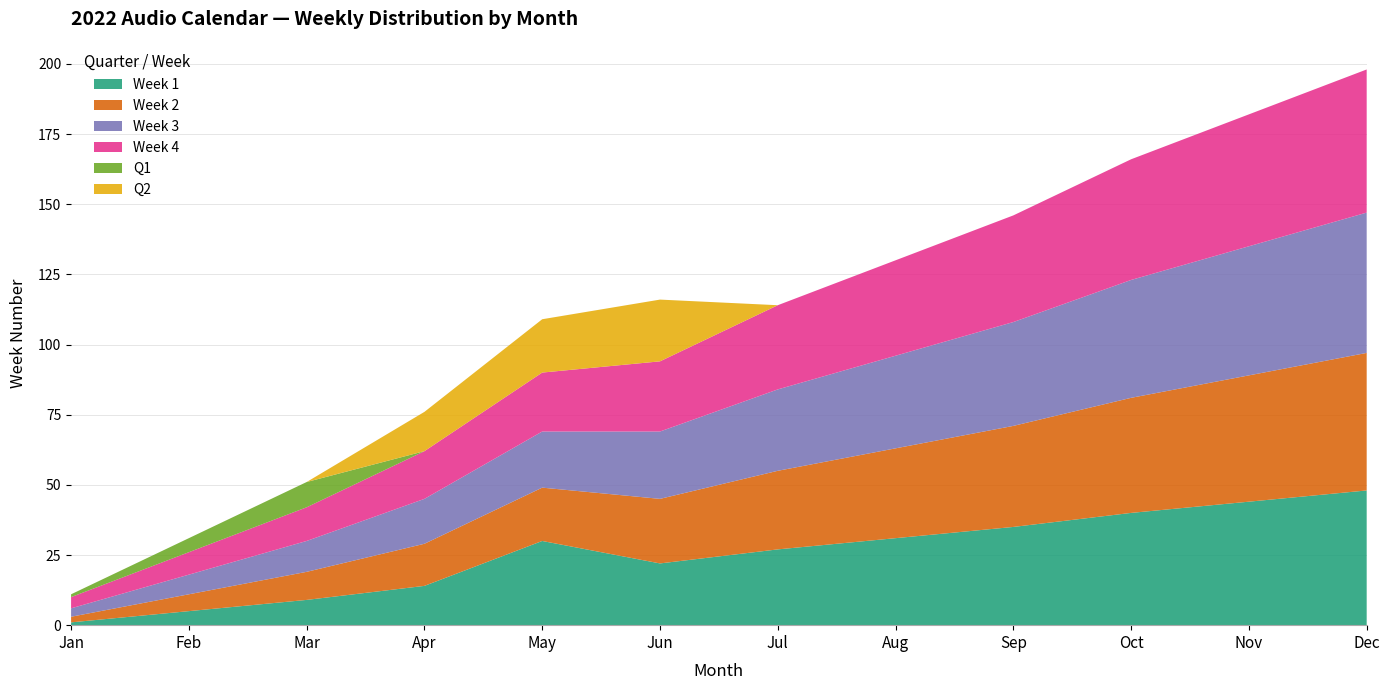

Reading left to right, what are all the values shown in this chart?

Week 1: 1	5	9	14	30	22	27	31	35	40	44	48
Week 2: 2	6	10	15	19	23	28	32	36	41	45	49
Week 3: 3	7	11	16	20	24	29	33	37	42	46	50
Week 4: 4	8	12	17	21	25	30	34	38	43	47	51
Q1: 1	5	9	0	0	0	0	0	0	0	0	0
Q2: 0	0	0	14	19	22	0	0	0	0	0	0